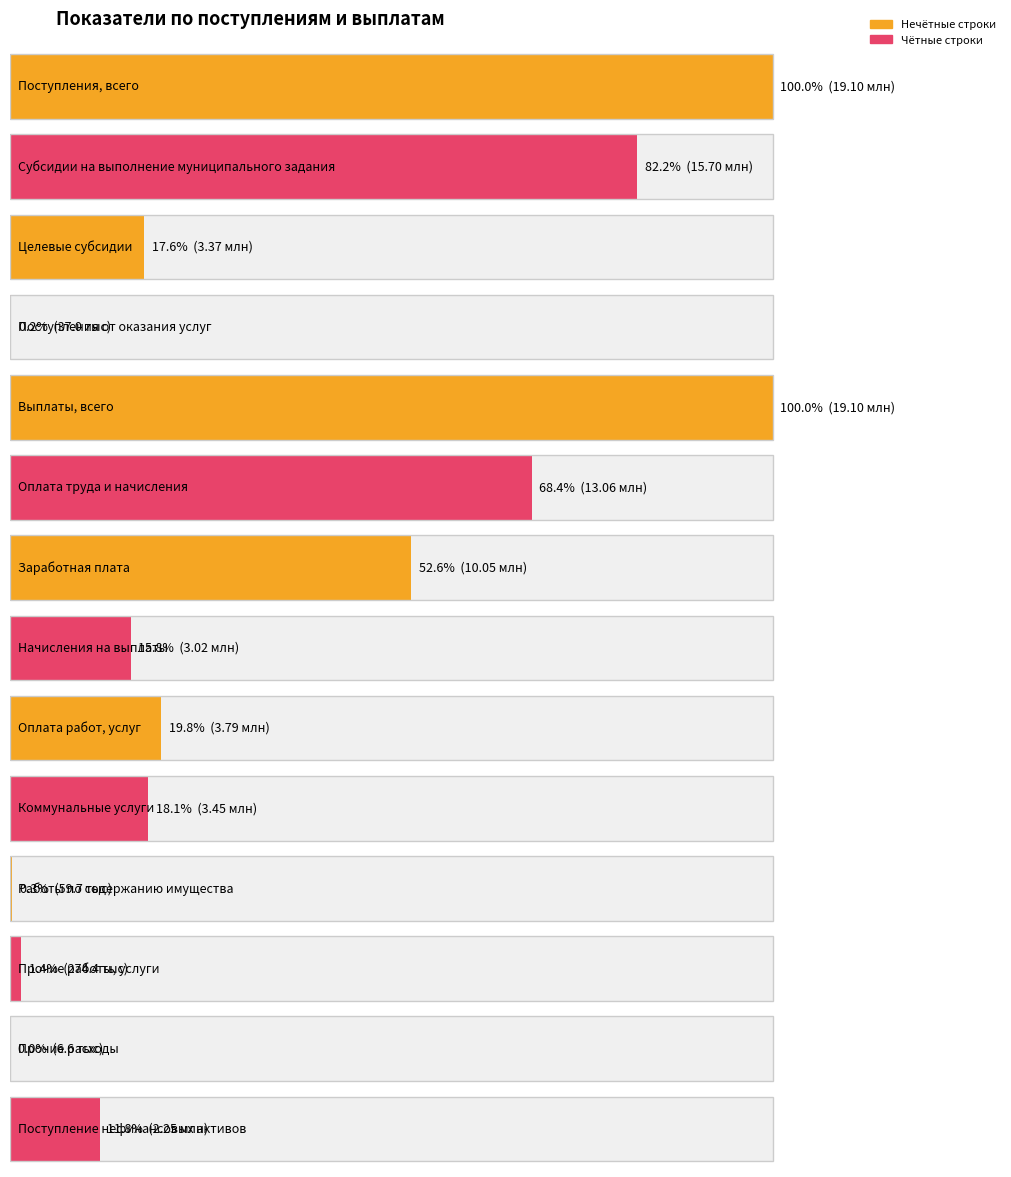

Is it true that the value at Оплата работ, услуг is 3787722.3?

True